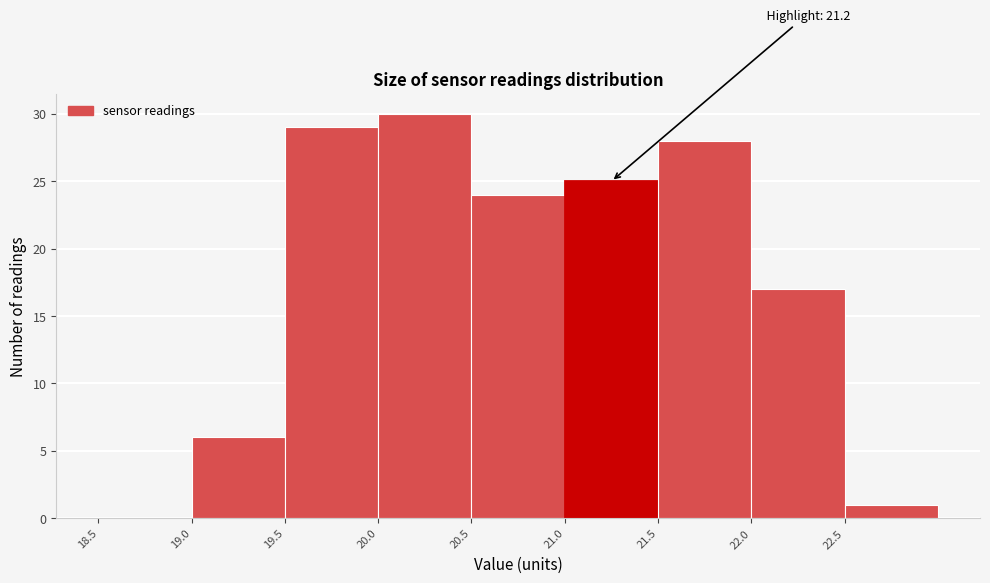

Over which range of the x-axis is the bar tallest?

20.0 to 20.5